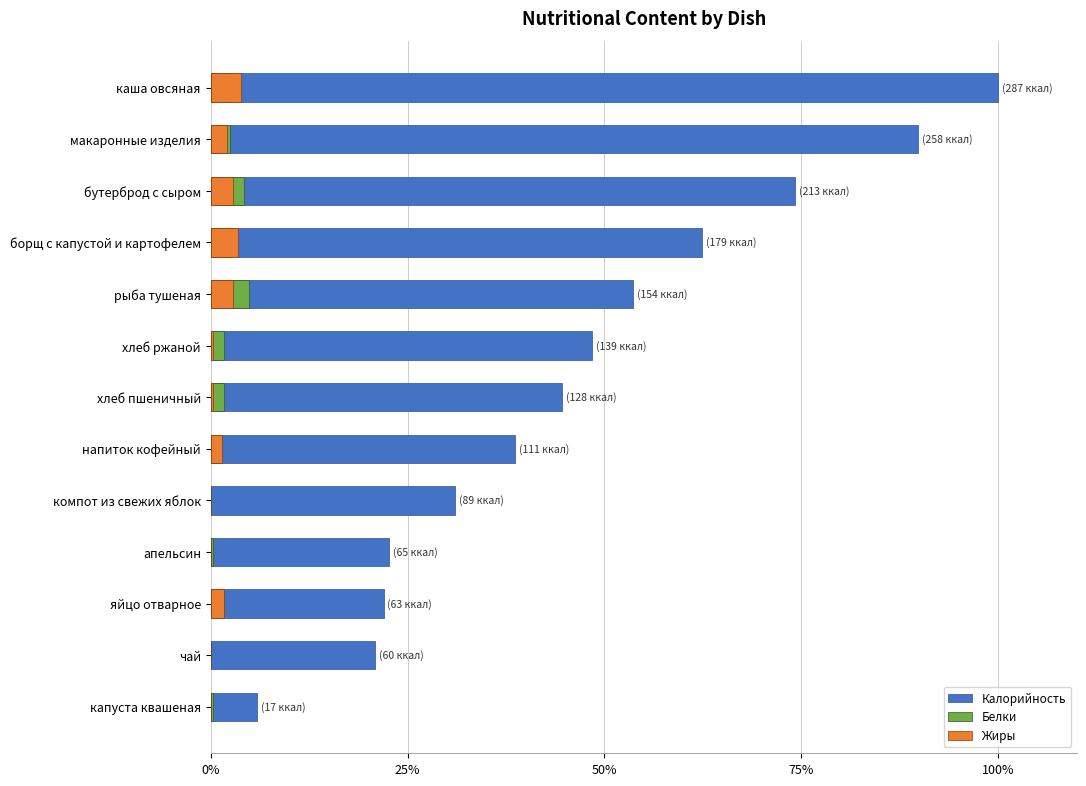

The Калорийность series shows 31.0 at компот из свежих яблок. True or false?

True